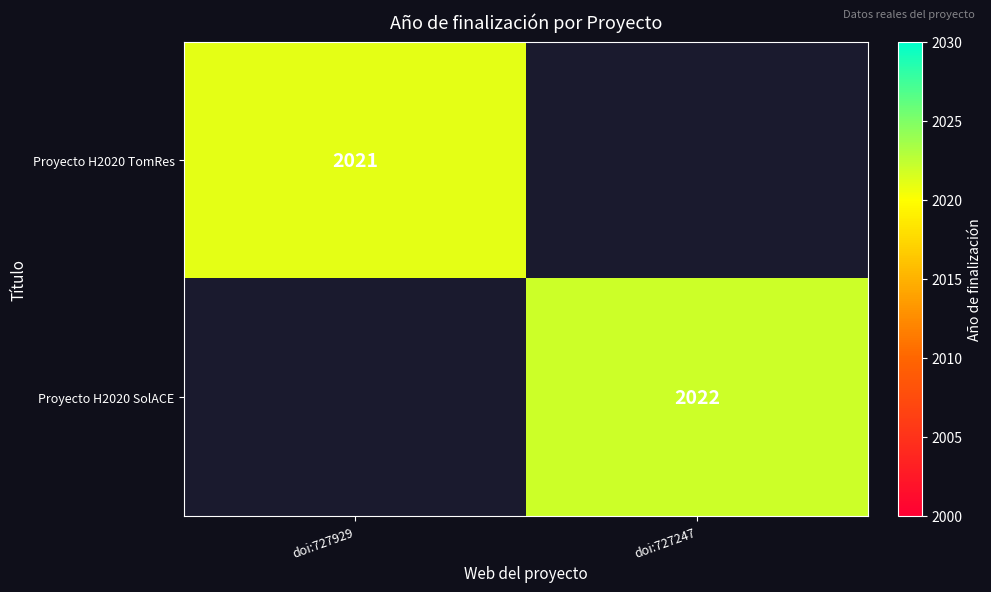

At which category is the sum across all series the highest?

doi:727247